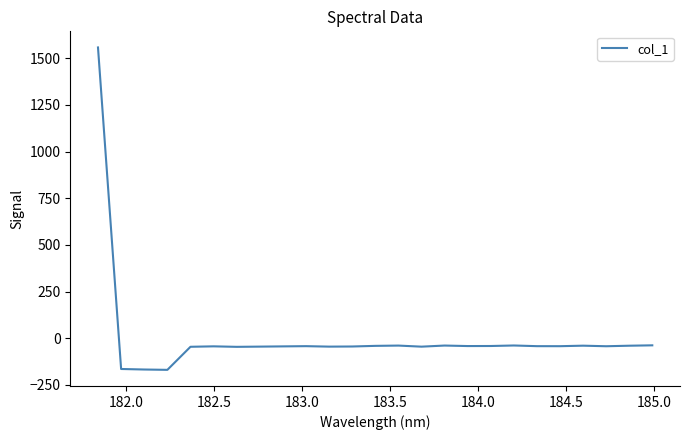

What is the smallest value displayed?

-169.5